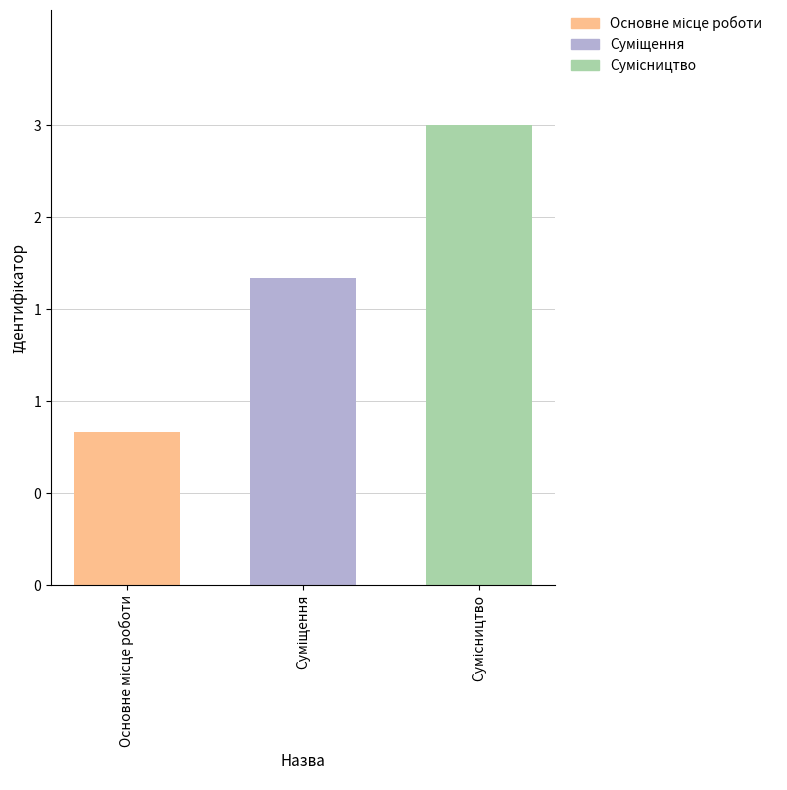

What is the greatest value displayed?

3